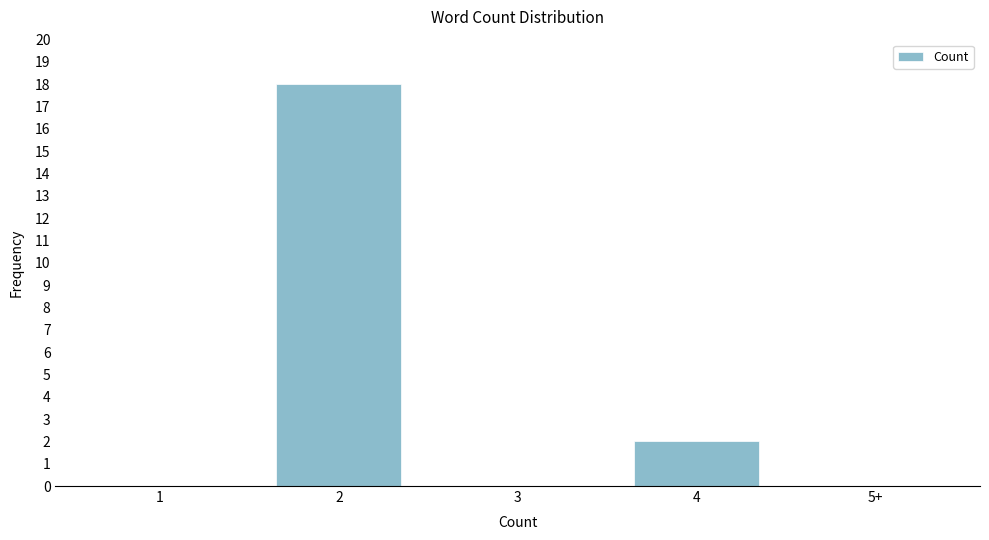

Reading left to right, extract all data points from this chart.

1=0	2=18	3=0	4=2	5+=0